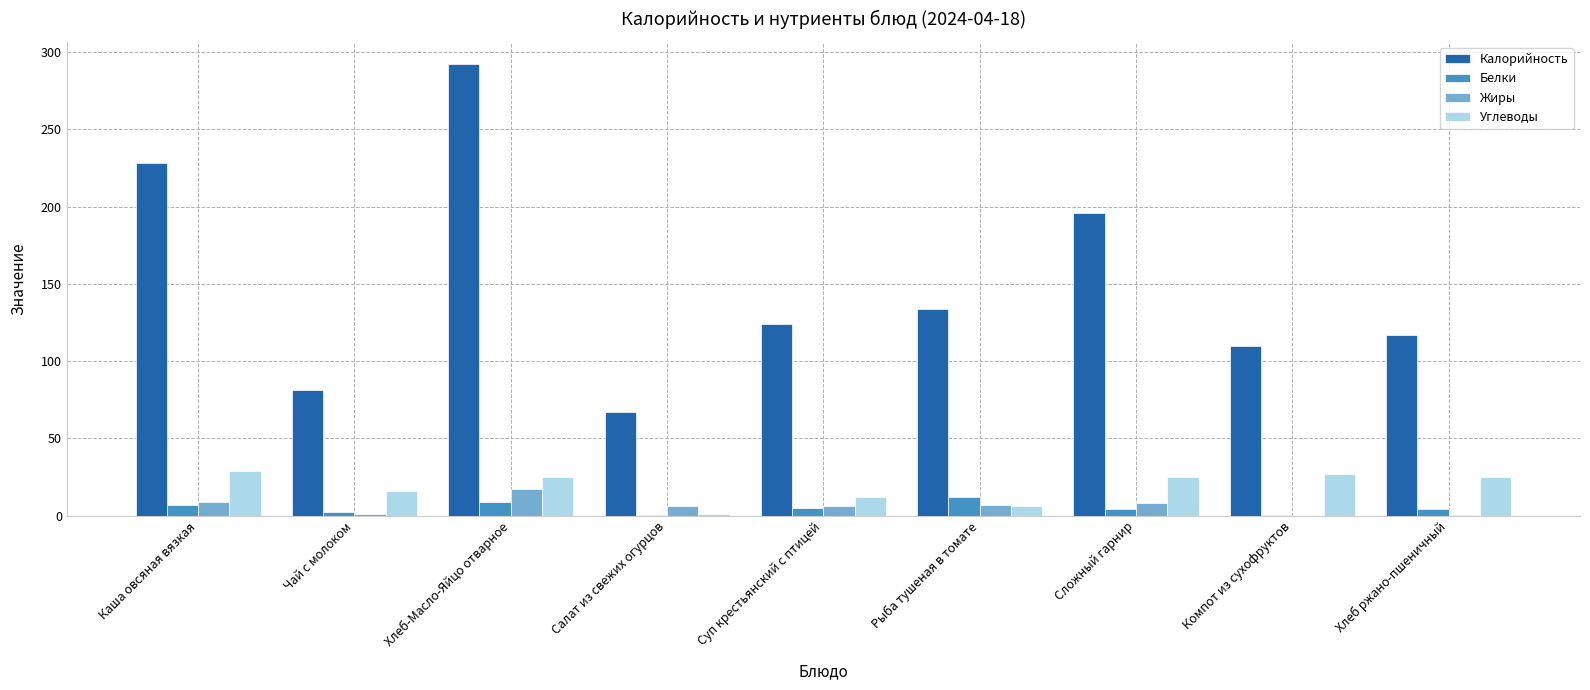

Which category has the highest value across all series?

Хлеб-Масло-Яйцо отварное